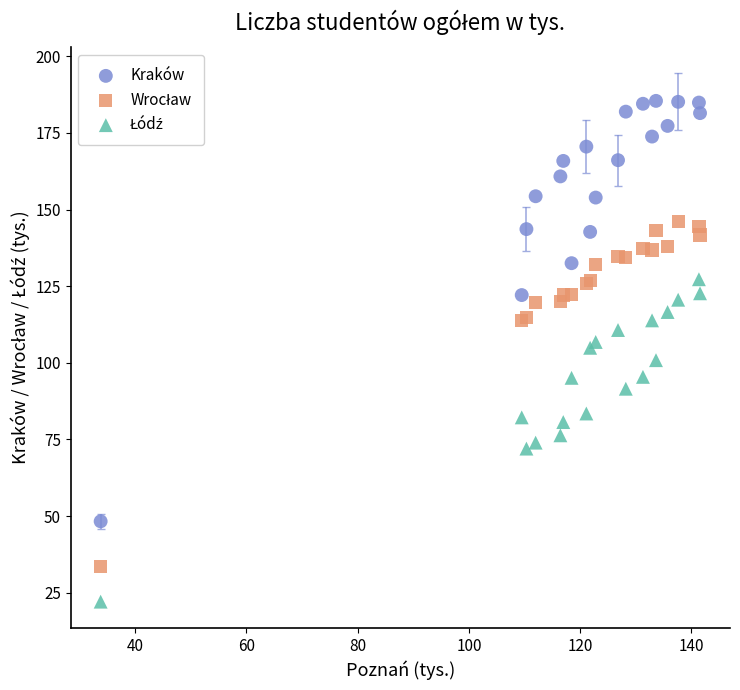

Which series reaches the maximum Y coordinate?

Kraków